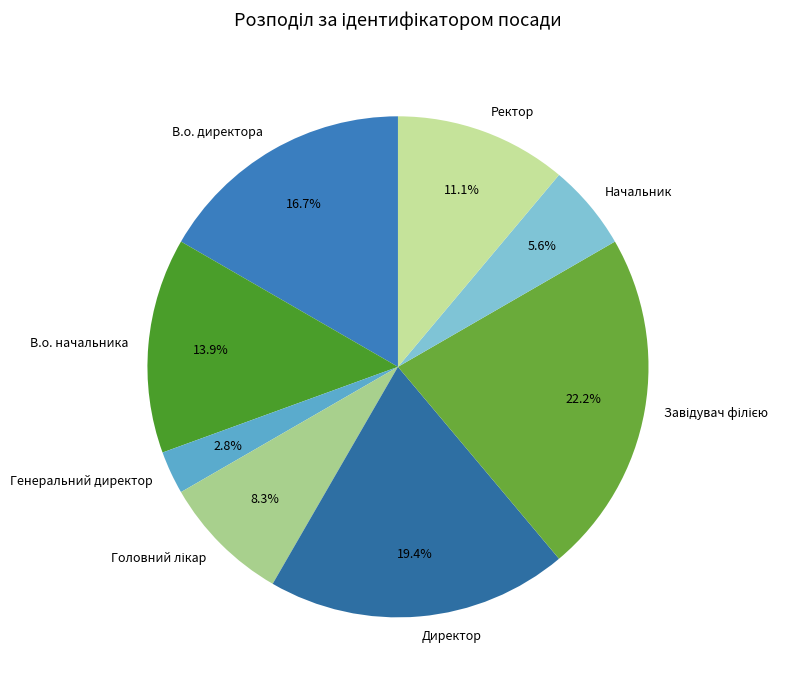

Combined, do В.о. начальника and Начальник account for over 50%?

No